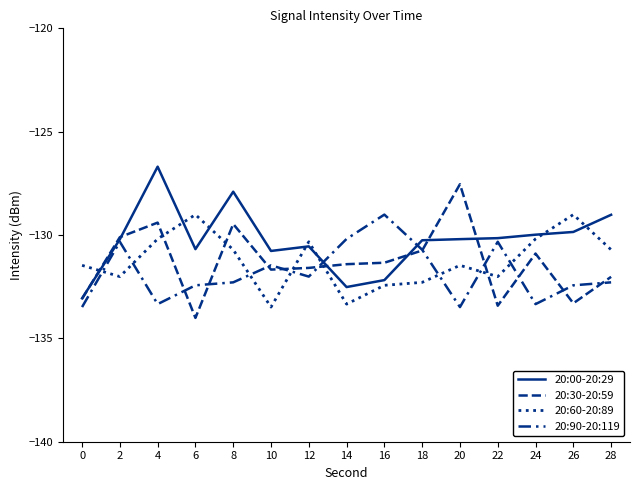

At how many categories does at least one series exceed -133?

15